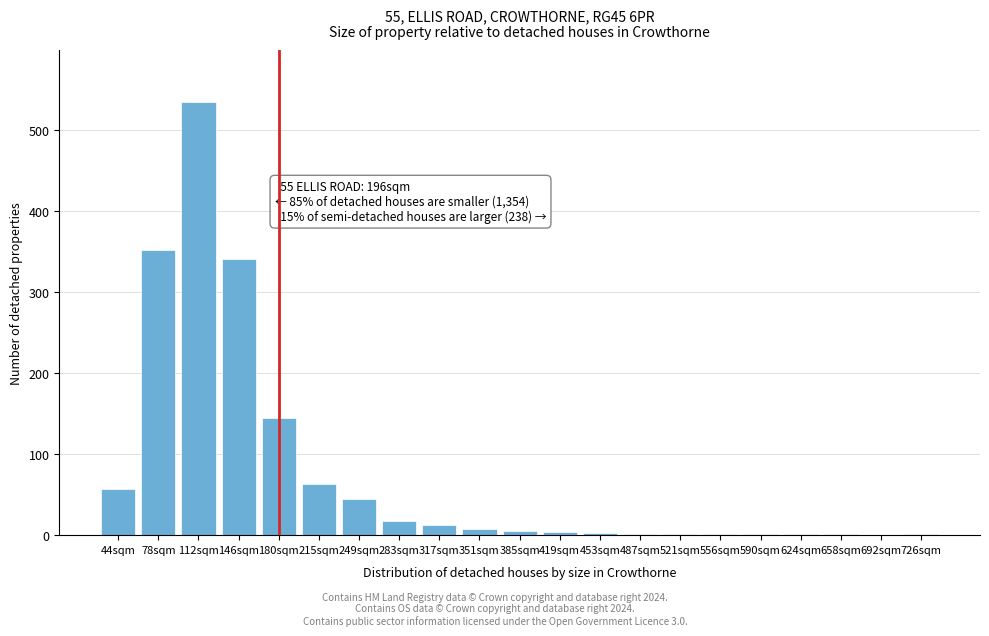

Between 180sqm and 249sqm, which is larger?

180sqm